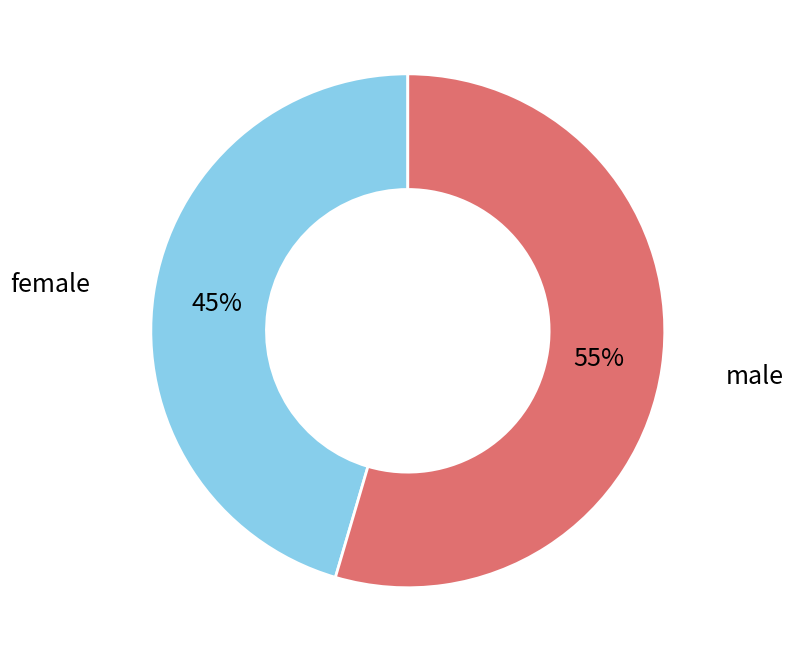

To the nearest percent, what is the average slice percentage?

50%